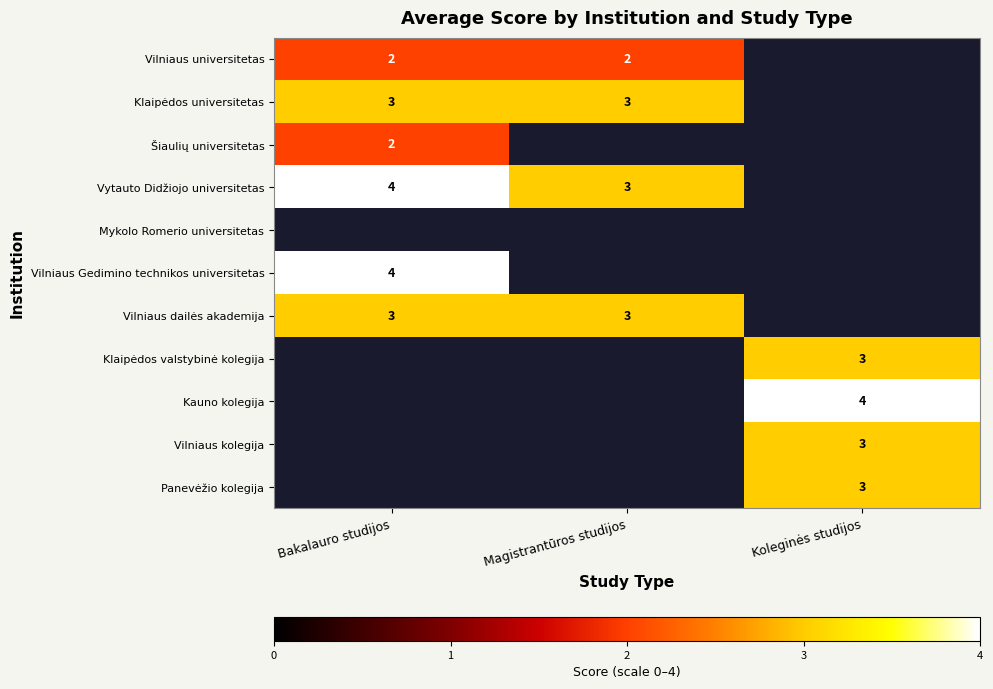

True or false: Klaipėdos valstybinė kolegija has a value of 1 at Koleginės studijos.

False